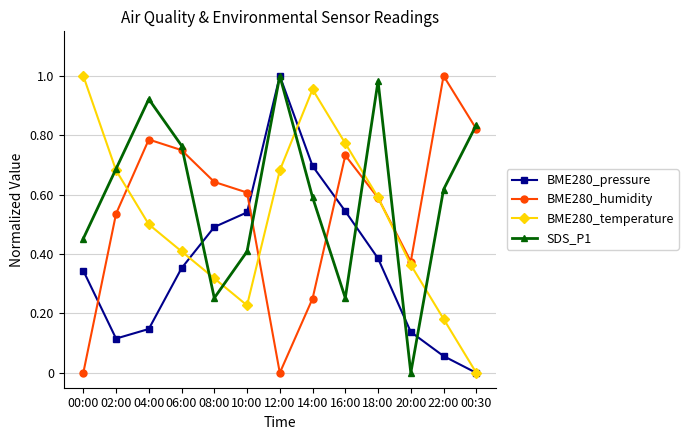

How many interior local peaks does the BME280_temperature series have?

1